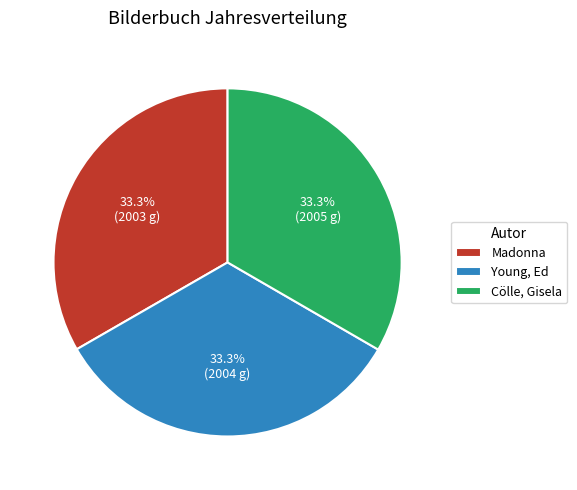

Approximately how many times larger is the value at Cölle, Gisela compared to Young, Ed?

1.0